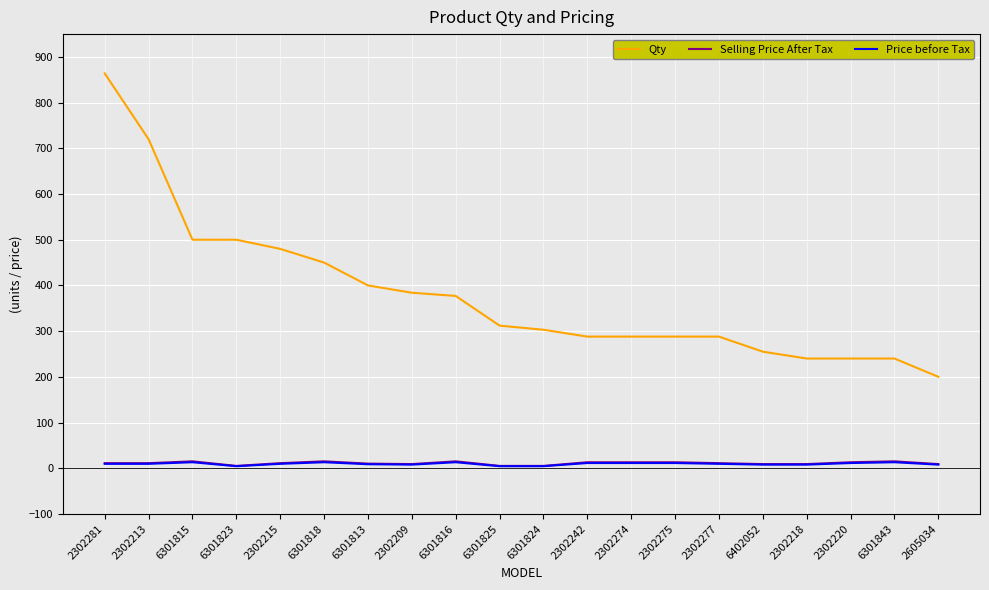

True or false: Selling Price After Tax and Qty cross at least once.

False